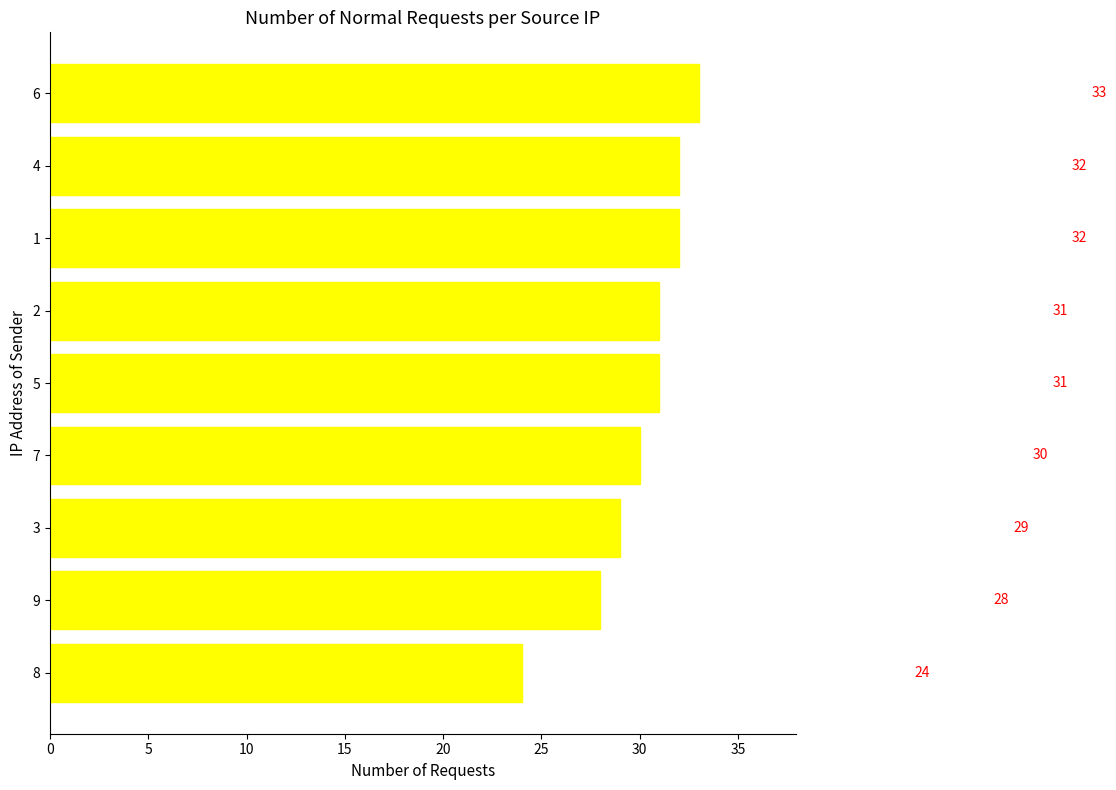

What is the average value?

30